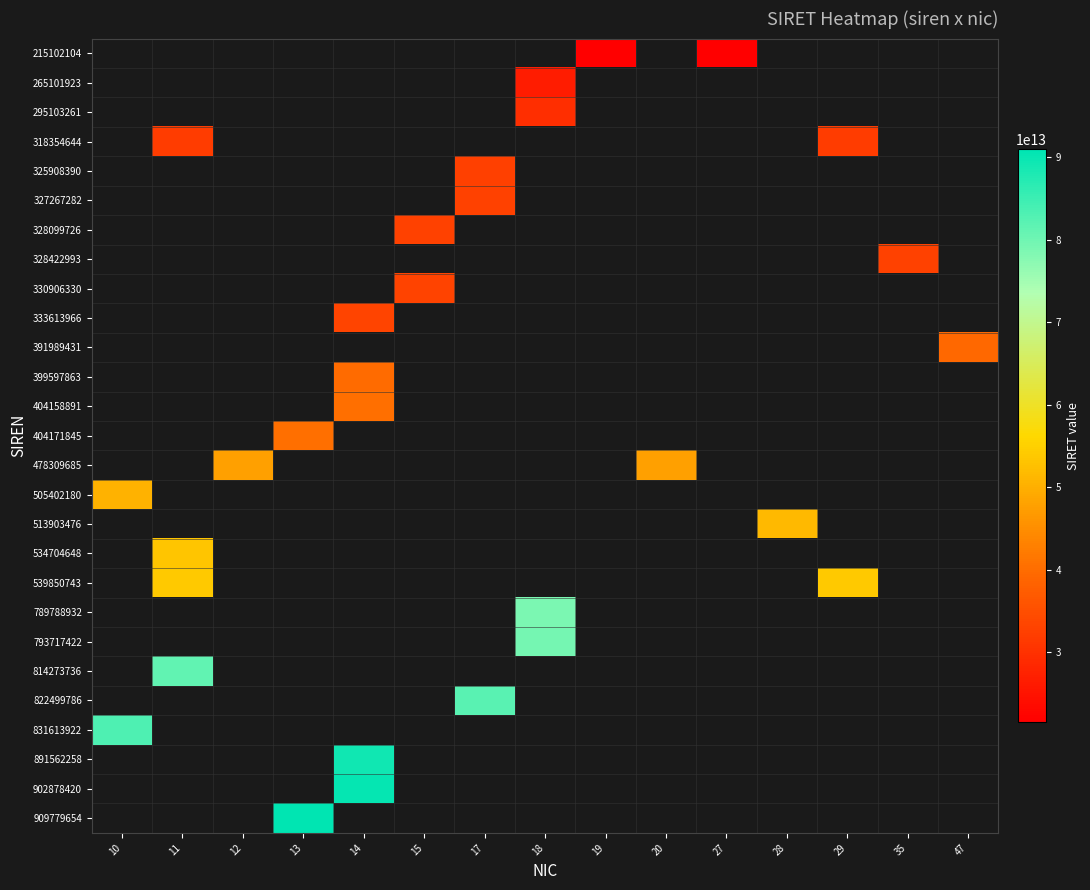

How many positive values does the row_13 series have?

1